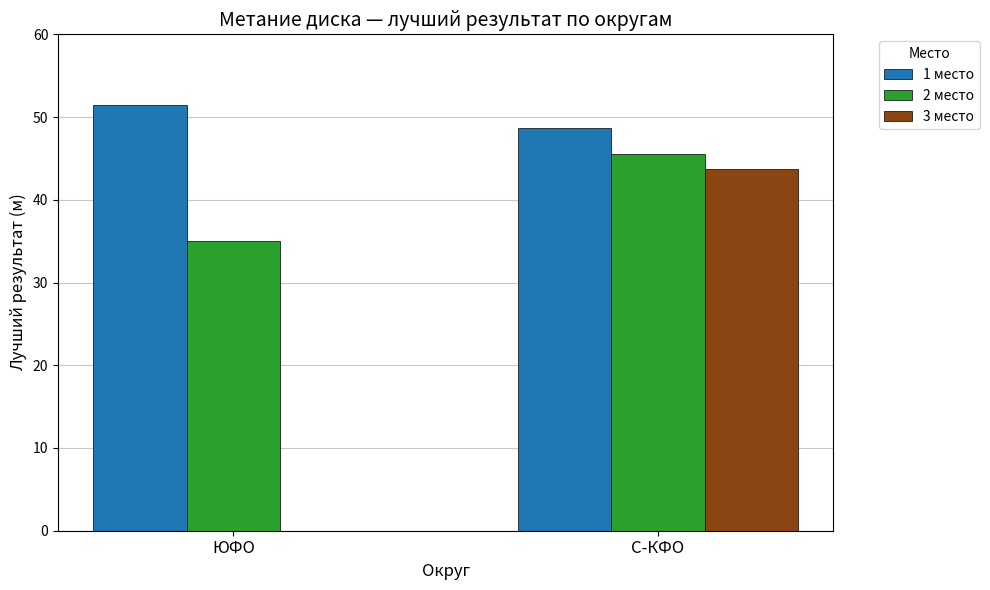

What is the maximum value for 3 место?

43.7